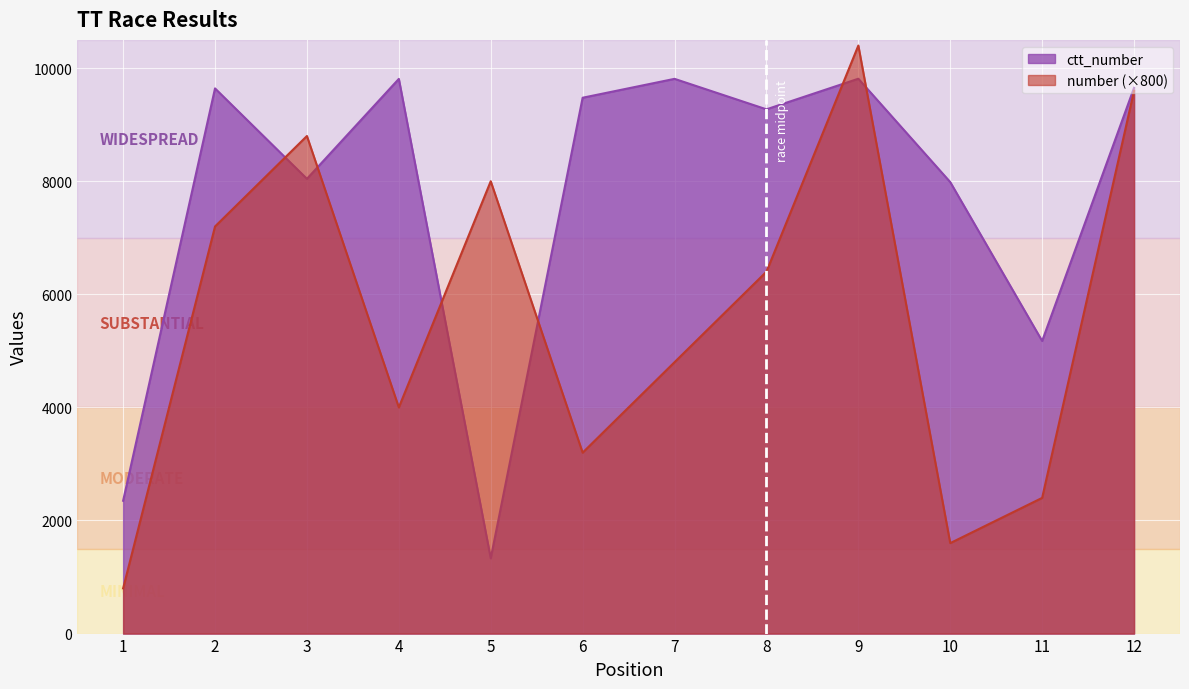

Where is ctt_number nearest to the value 5572?

11